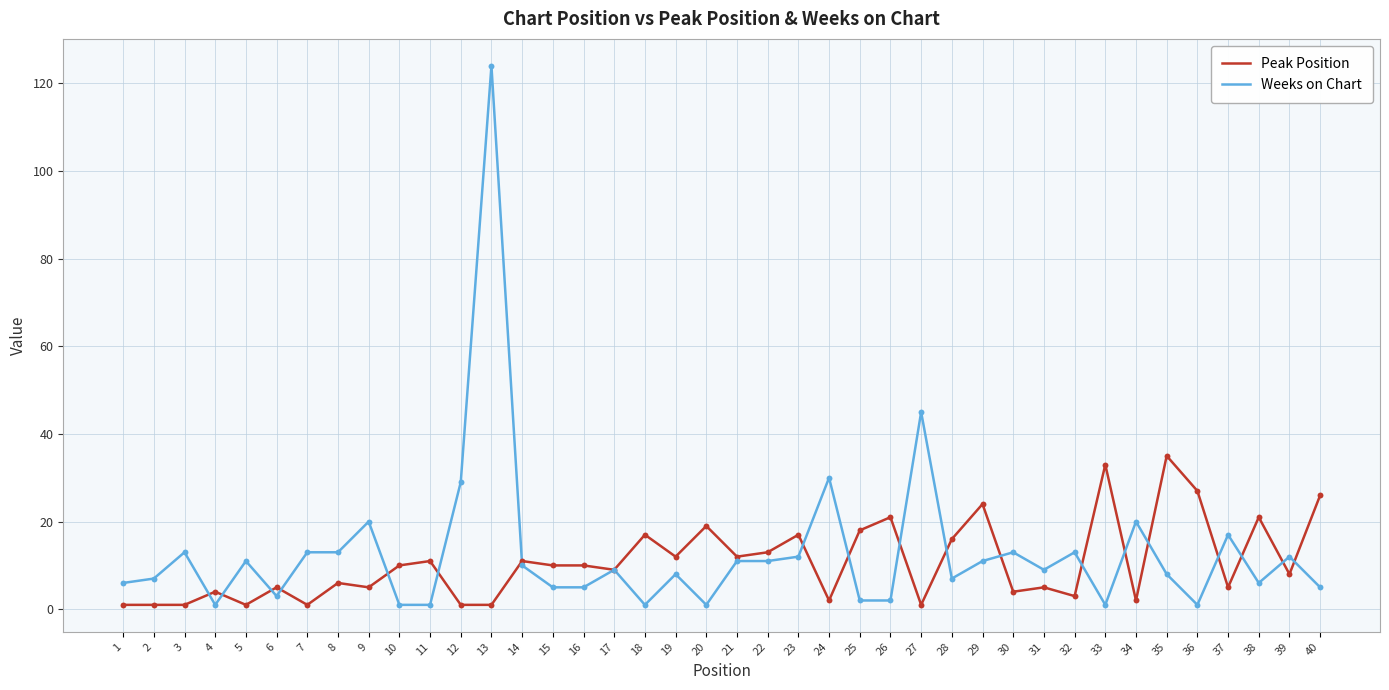

Which series changed the most between 11 and 22?

Weeks on Chart